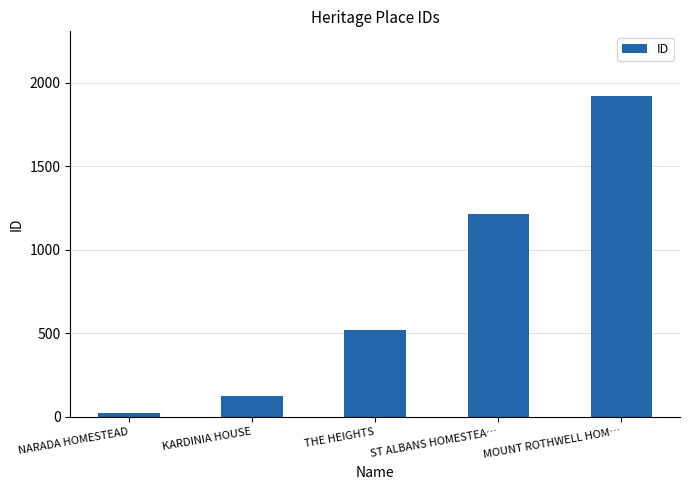

Reading left to right, what are all the values shown in this chart?

21	121	517	1213	1922